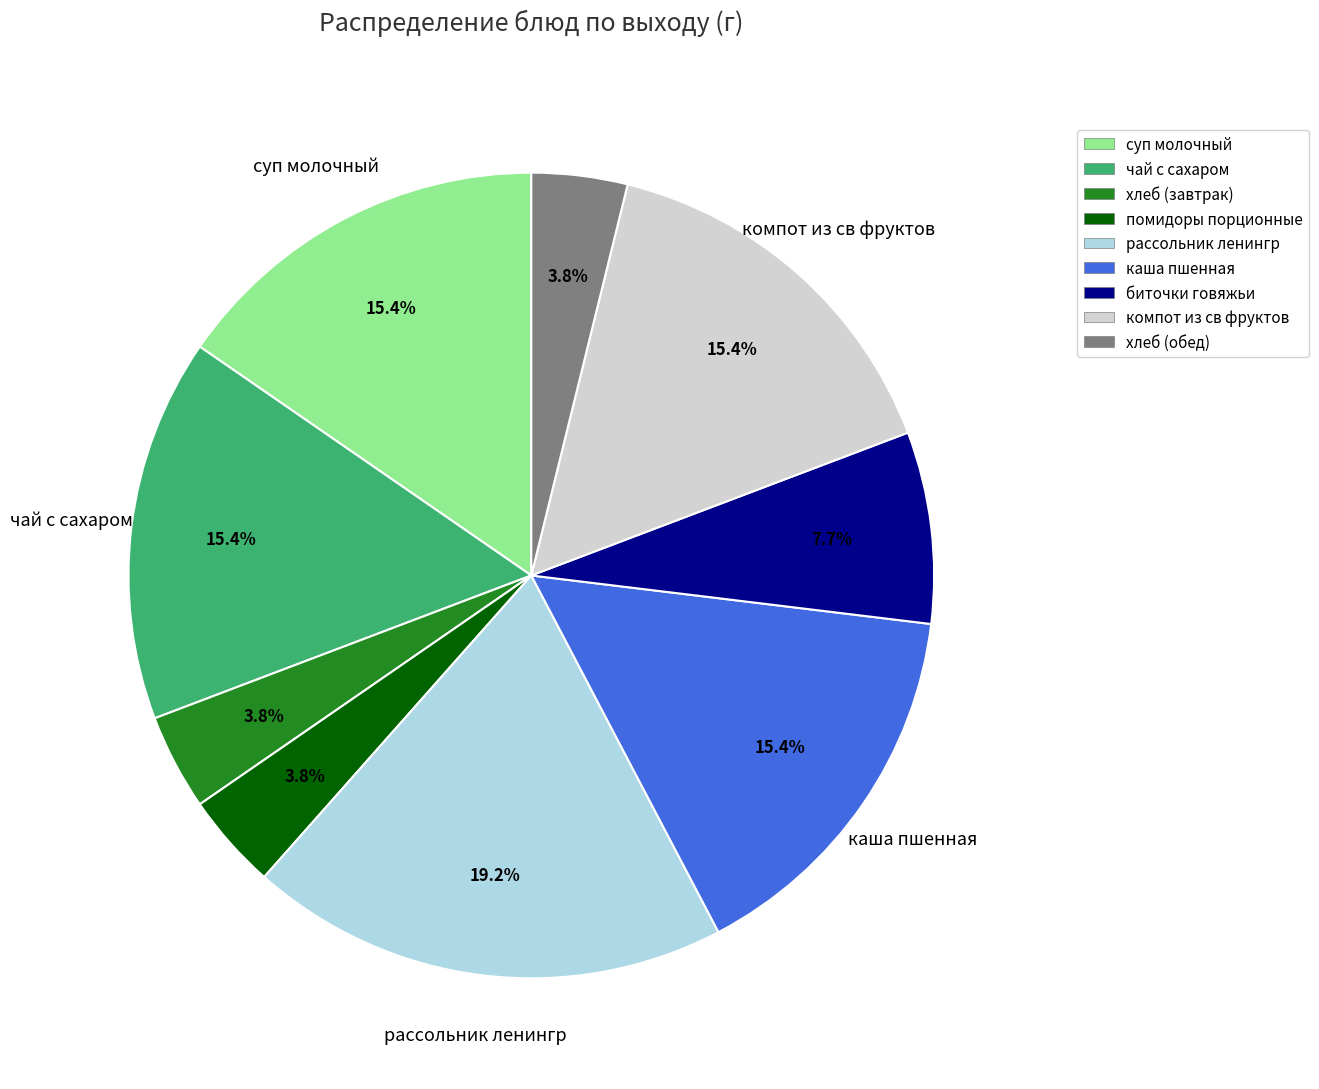

Does any single category account for the majority?

No